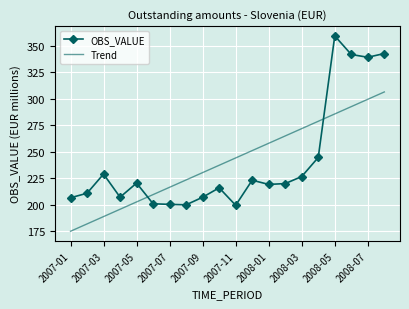

How many values in the Trend series are below 244?

10